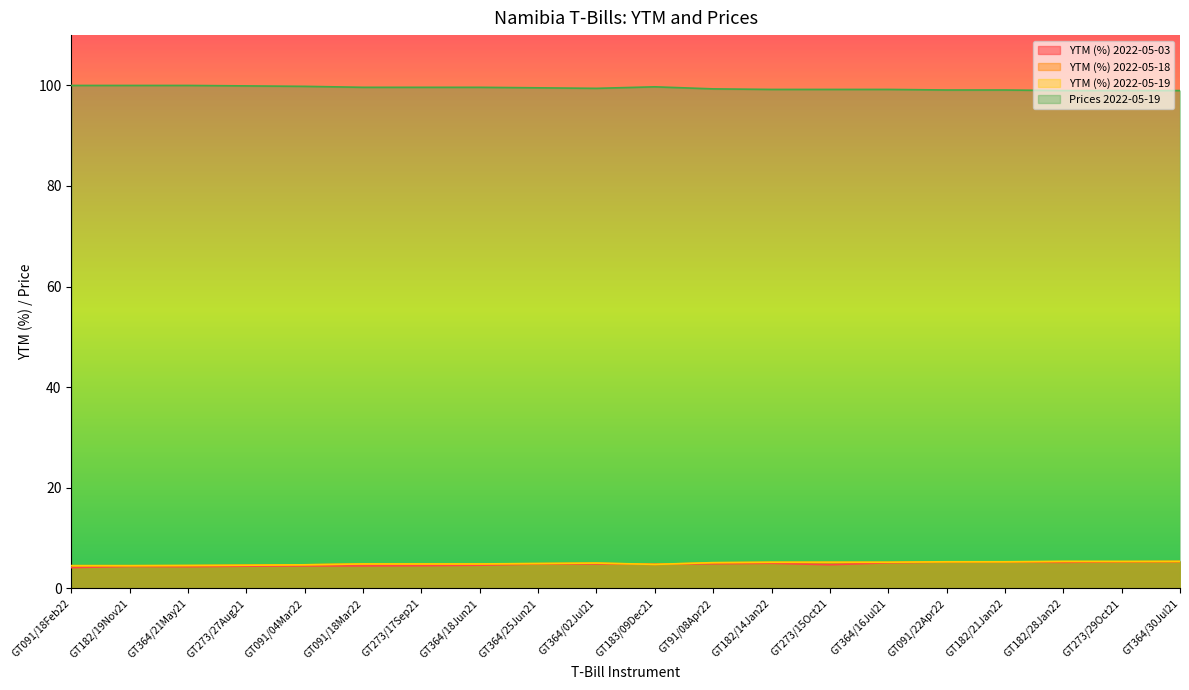

In YTM (%) 2022-05-03, how many points are lower than both neighbors (excluding endpoints)?

4